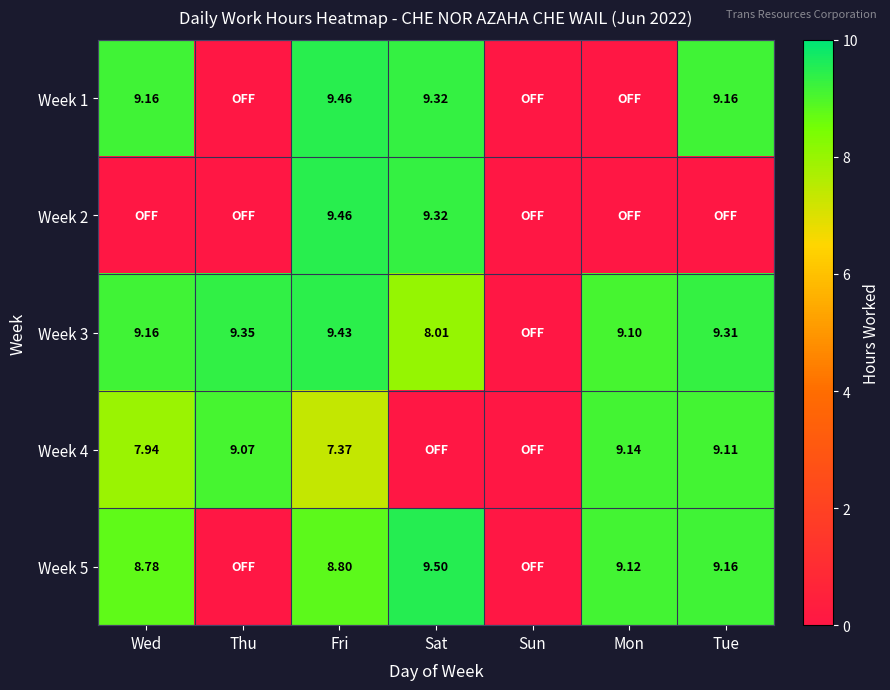

What is the maximum value shown in the chart?

9.5